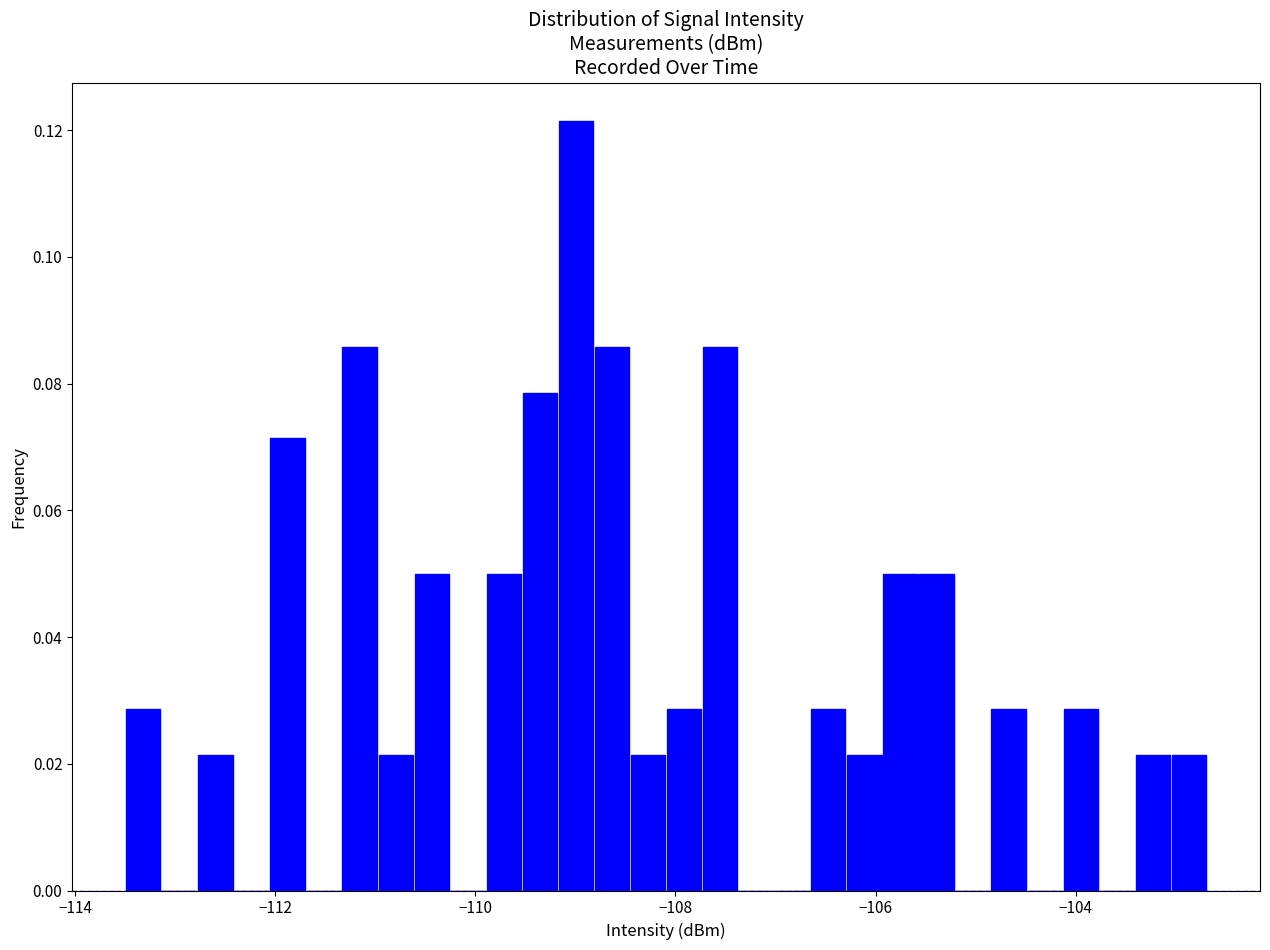

Read against the x-axis, roughly where is the centre of the tallest bar?

-109.0